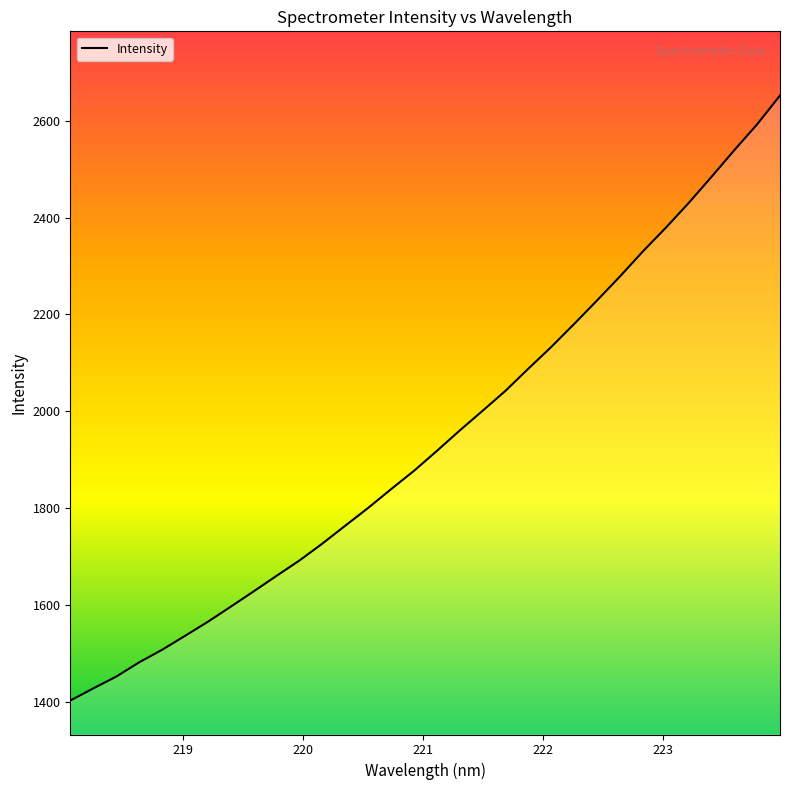

What is the greatest value displayed?

2652.1